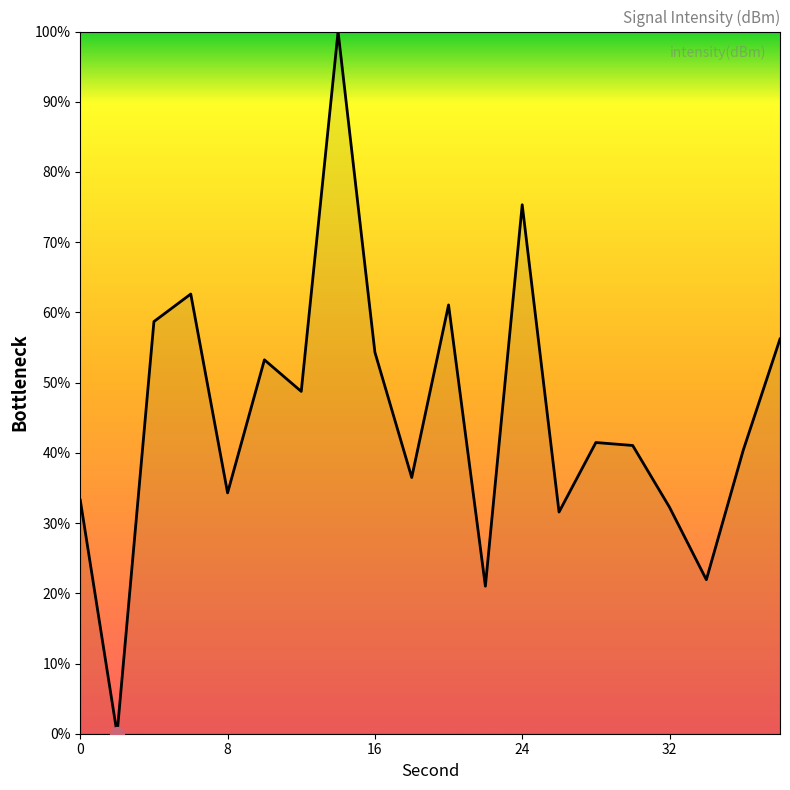

What is the difference between the maximum and minimum values?

100.0